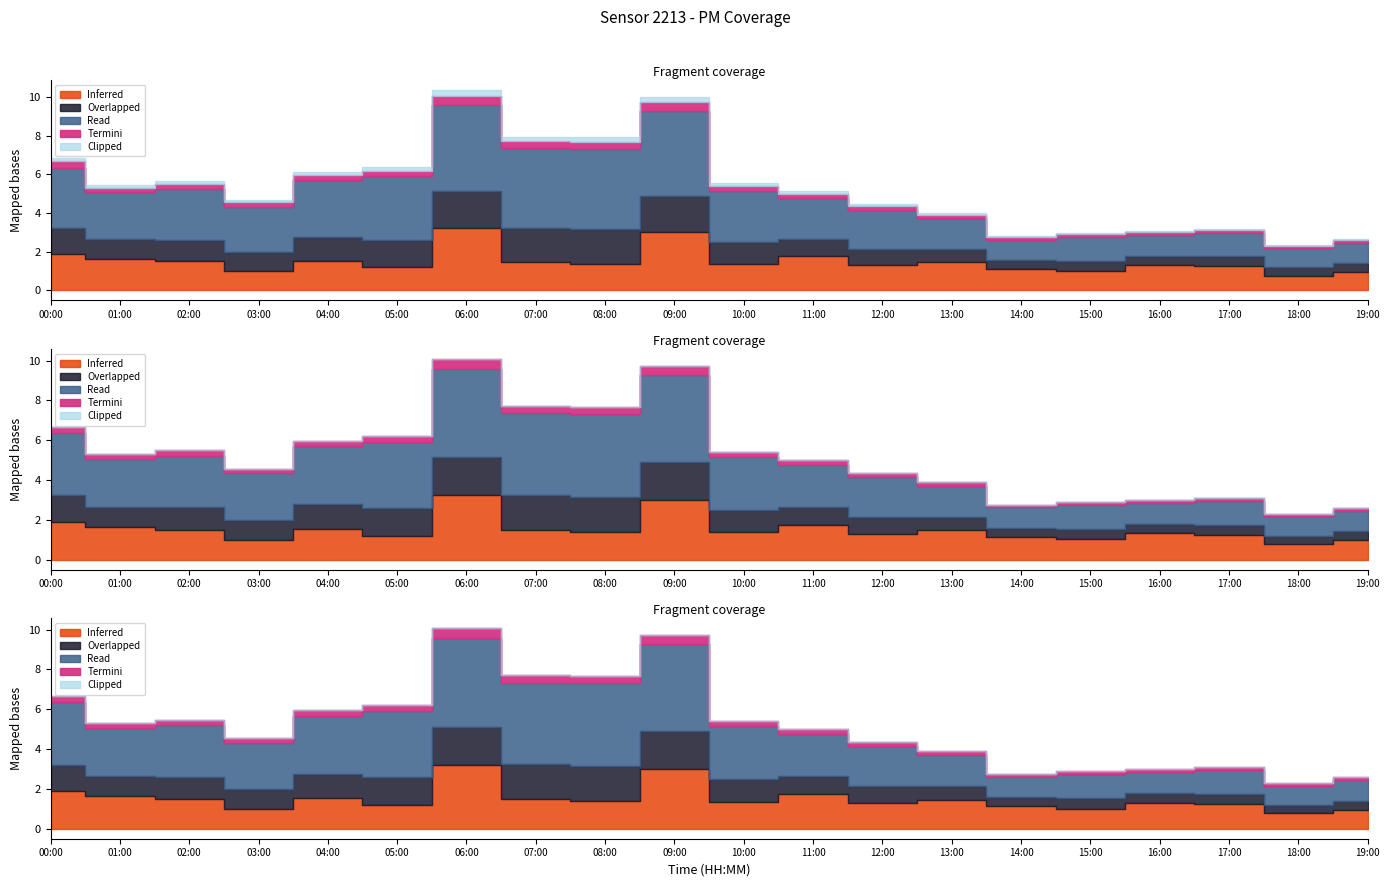

The P2 series shows 1.3 at 19. True or false?

False